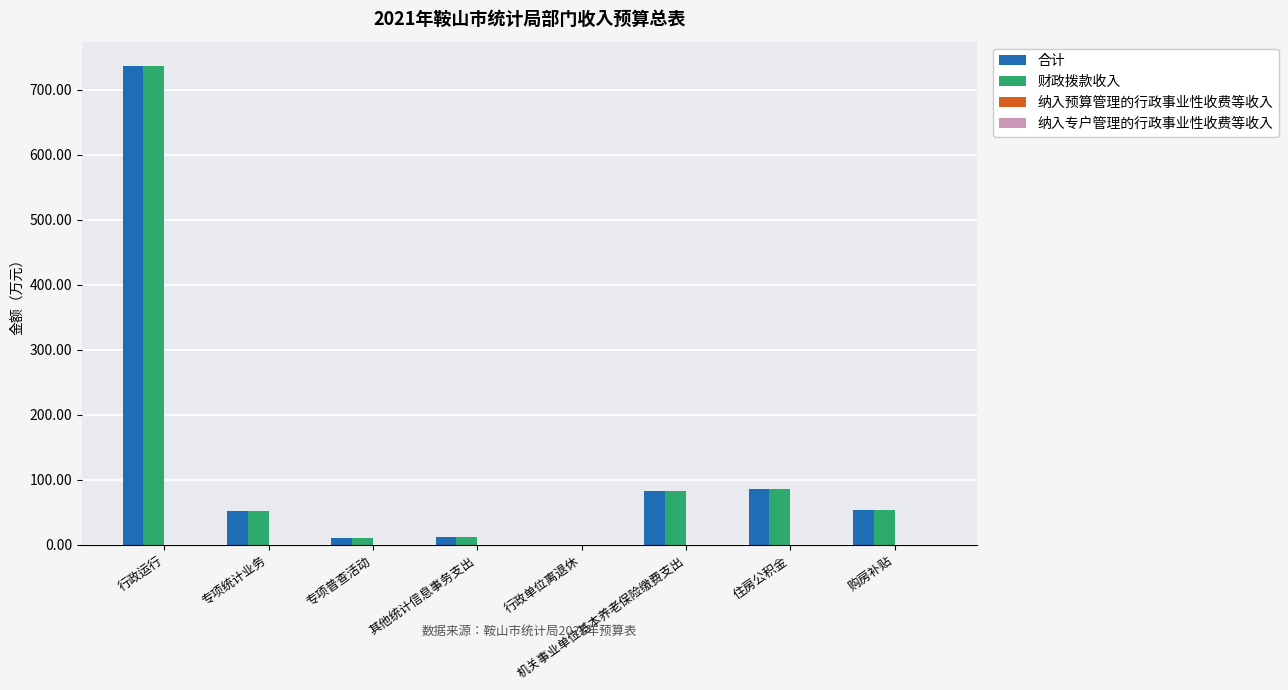

Which category has the highest value across all series?

行政运行